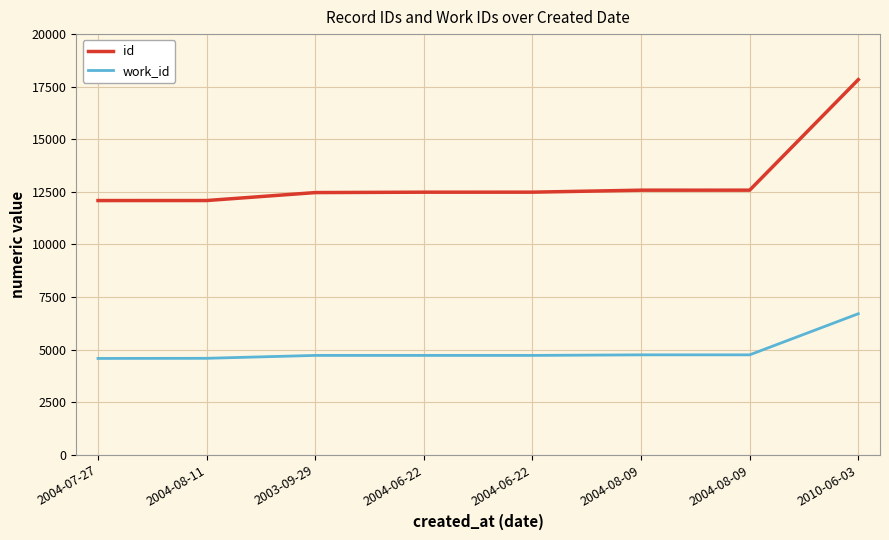

Does the chart display data point markers on the line(s)?

No